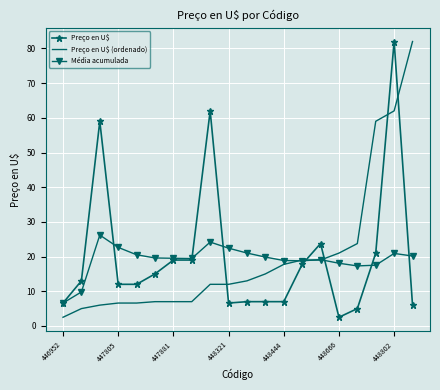

After their last crossing, which series has the higher values: Média acumulada or Preço en U$ (ordenado)?

Preço en U$ (ordenado)